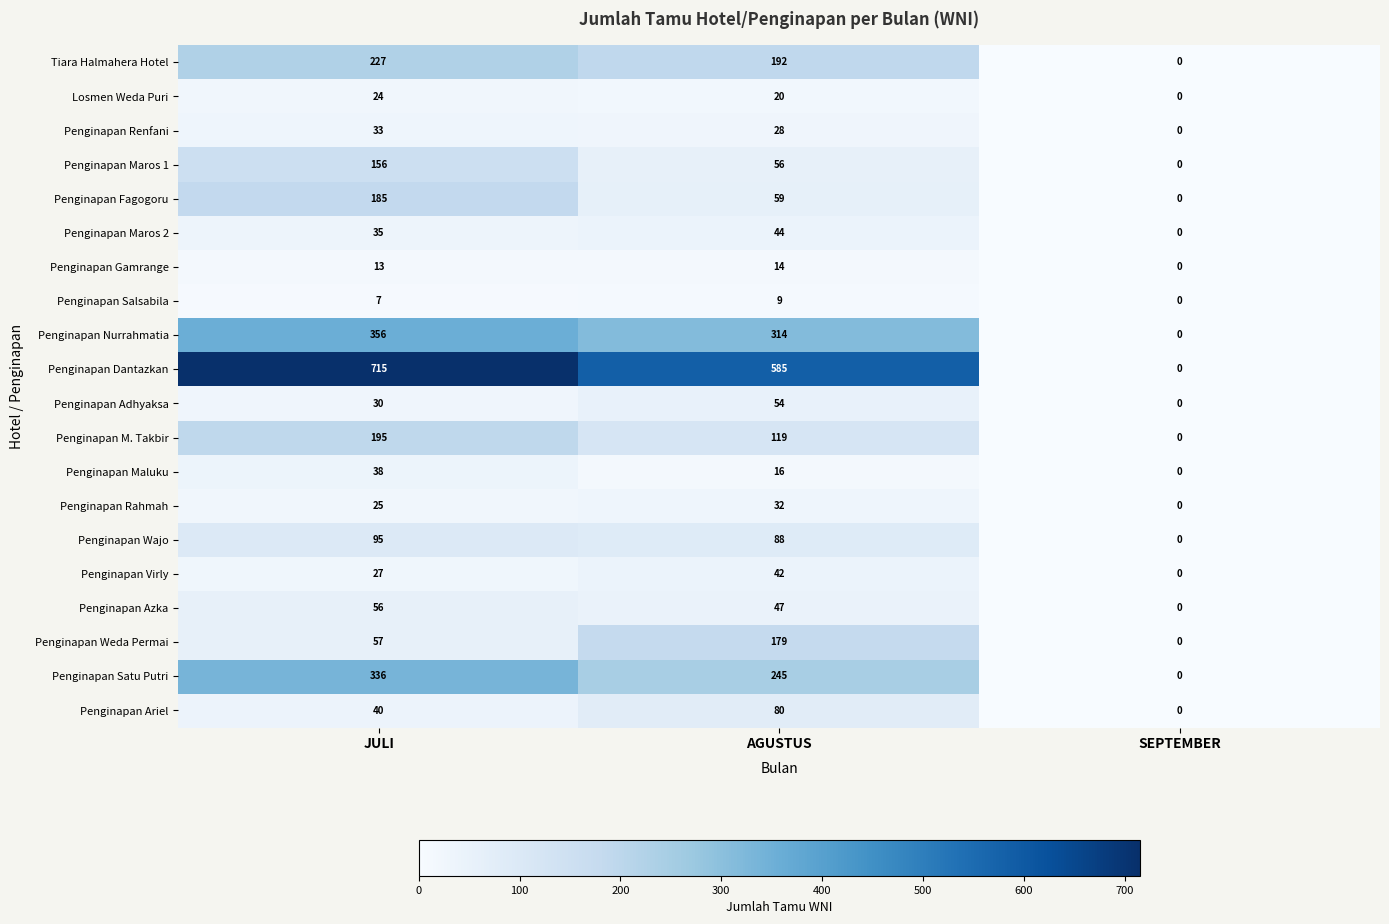

Which series has the largest range (max minus min)?

Penginapan Dantazkan